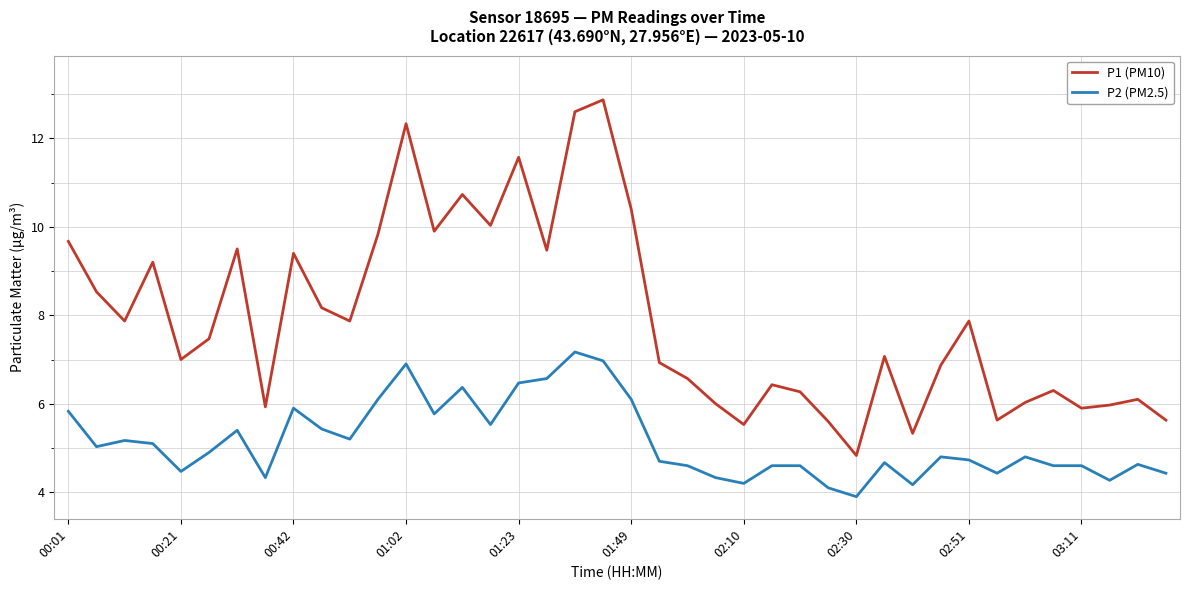

What is the lowest value of the P1 (PM10) series?

4.8